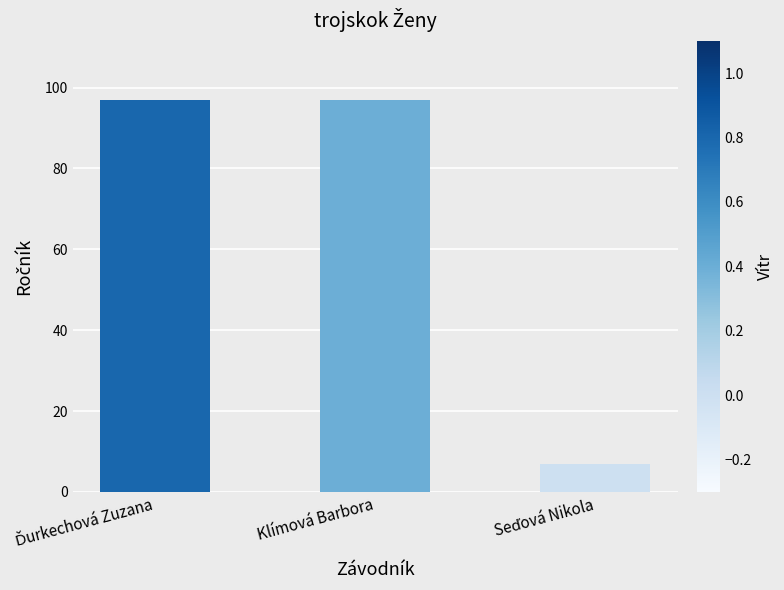

Reading right to left, extract all data points from this chart.

7	97	97